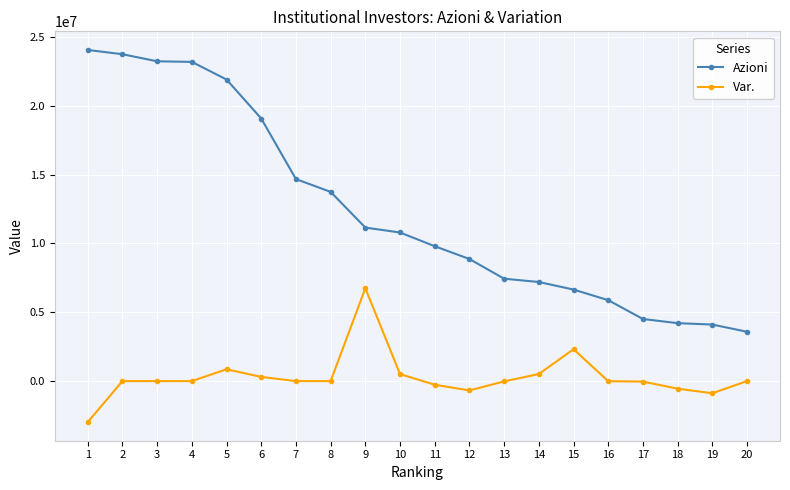

How many lines are shown in the chart?

2